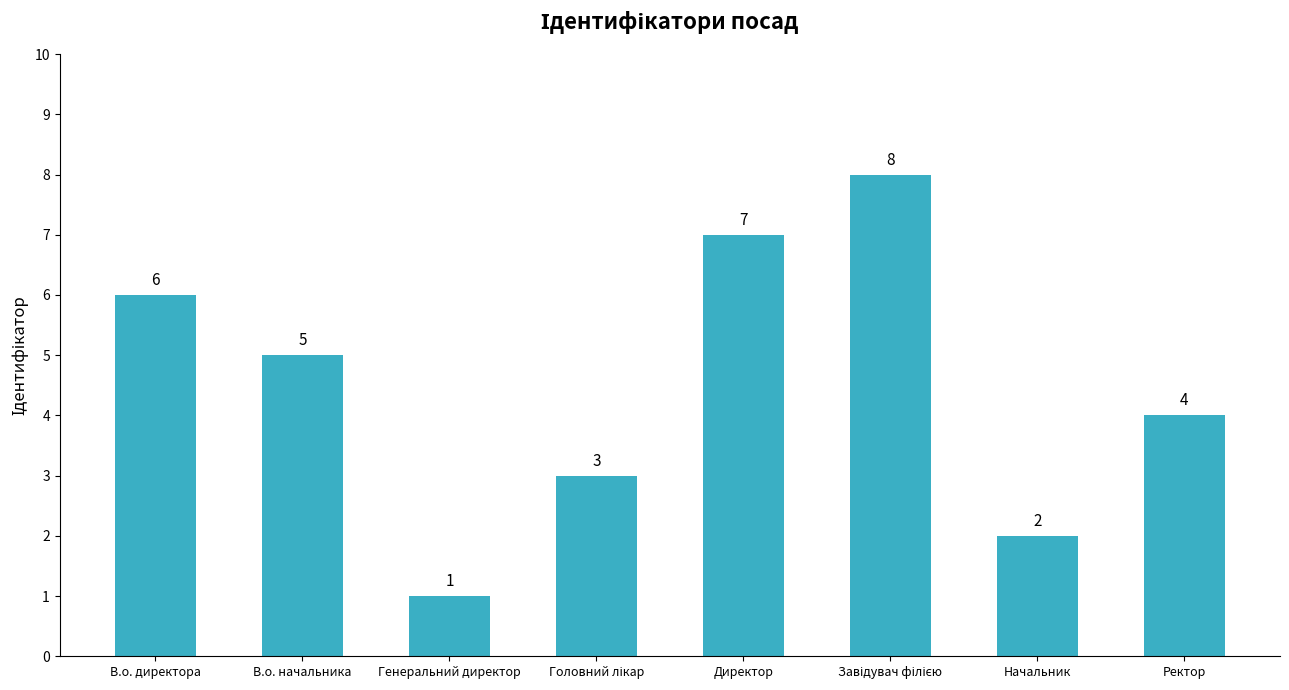

Which has a higher value, Генеральний директор or В.о. директора?

В.о. директора